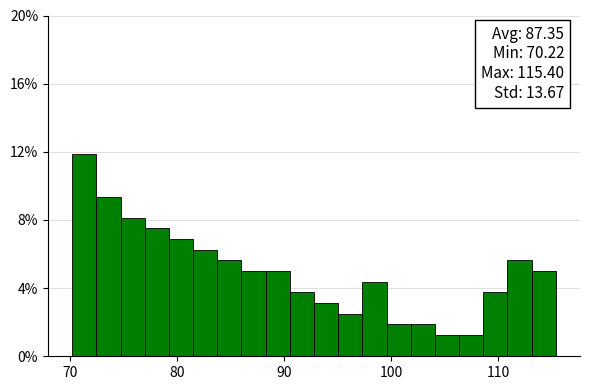

Read against the x-axis, roughly where is the centre of the tallest bar?

71